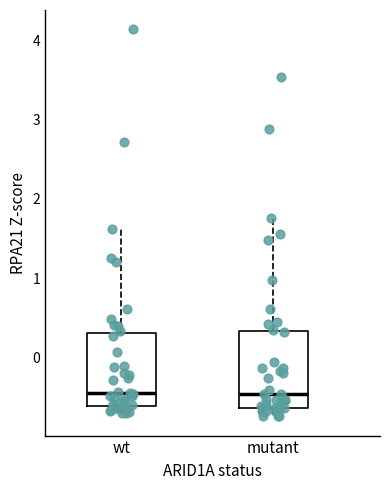

Reading left to right, read every box against the y-axis: the position of its median line, the range the box covers, and the ends of its whiskers. The values are not printed on the chart, so give them approximately, as read against the axis.

wt: median -0.5, box -0.6 to 0.3, whiskers -0.7 to 1.6
mutant: median -0.5, box -0.6 to 0.3, whiskers -0.7 to 1.8